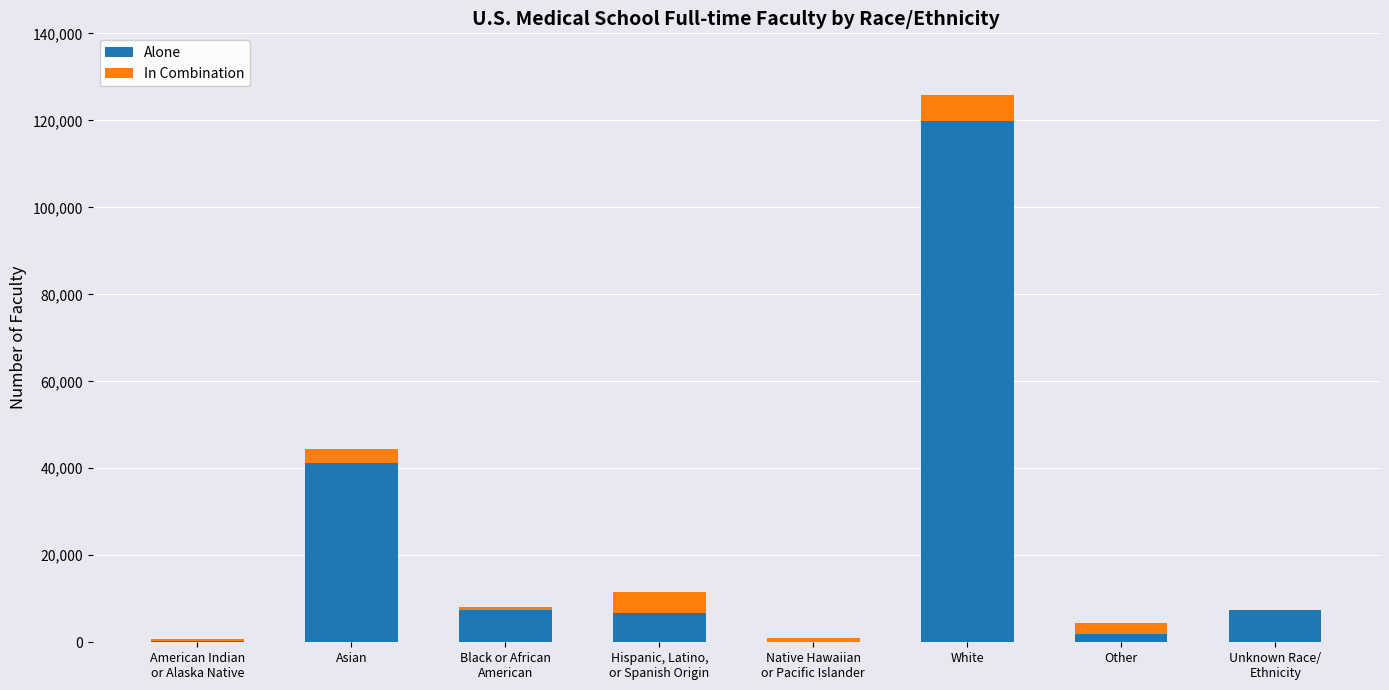

True or false: Alone has a value of 1601 at Black or African
American.

False